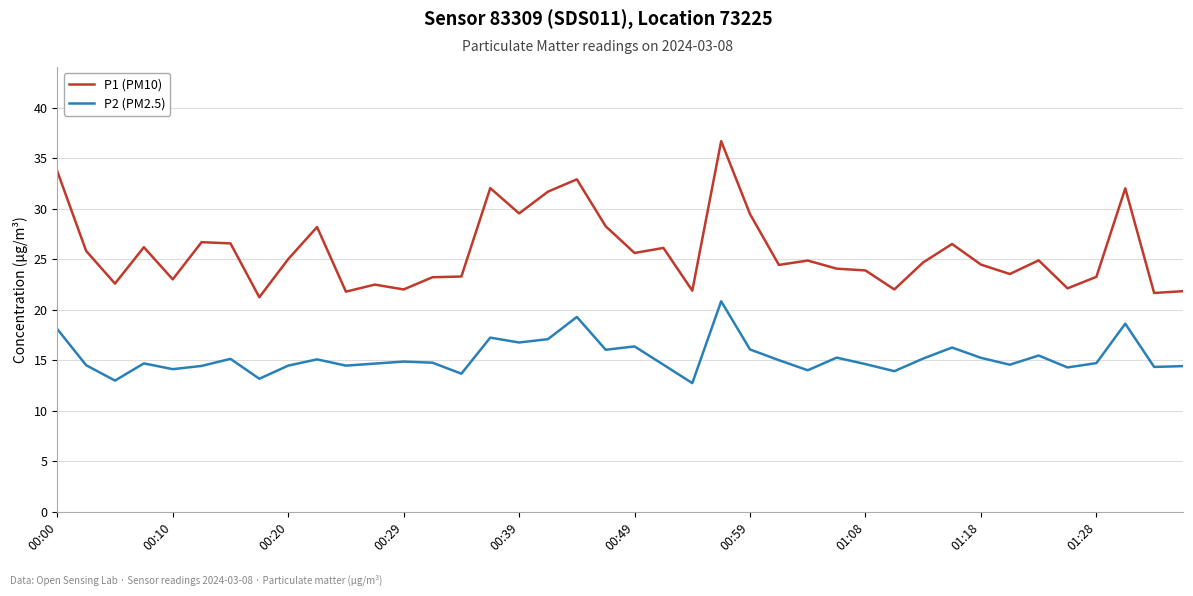

Which series has the widest spread of values?

P1 (PM10)